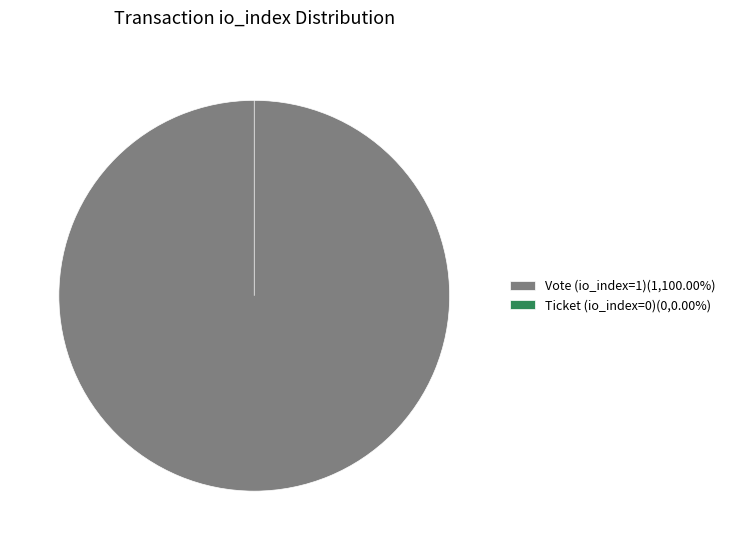

How many slices are in this pie chart?

2